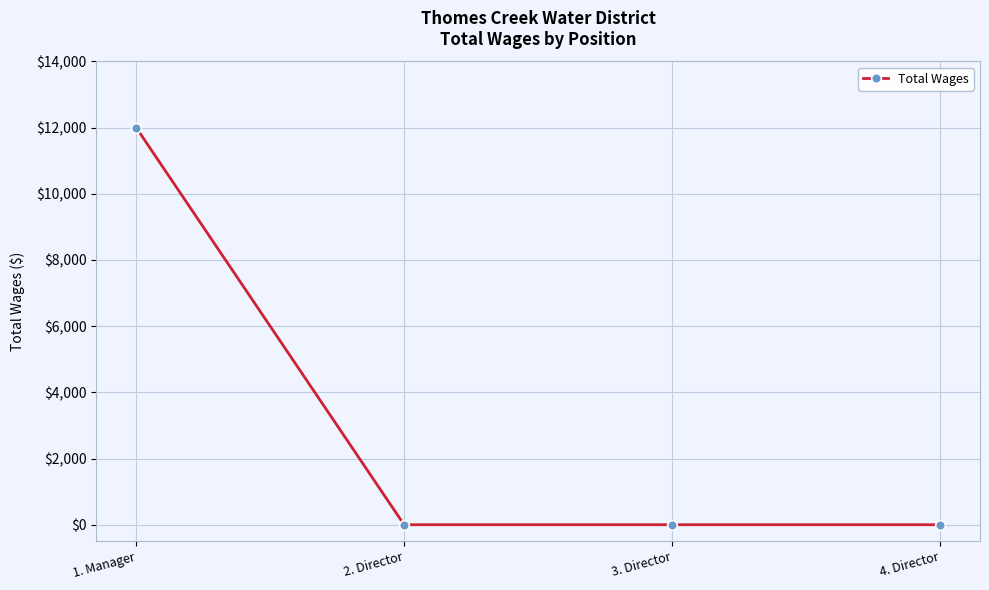

What is the sum of all values?

12000